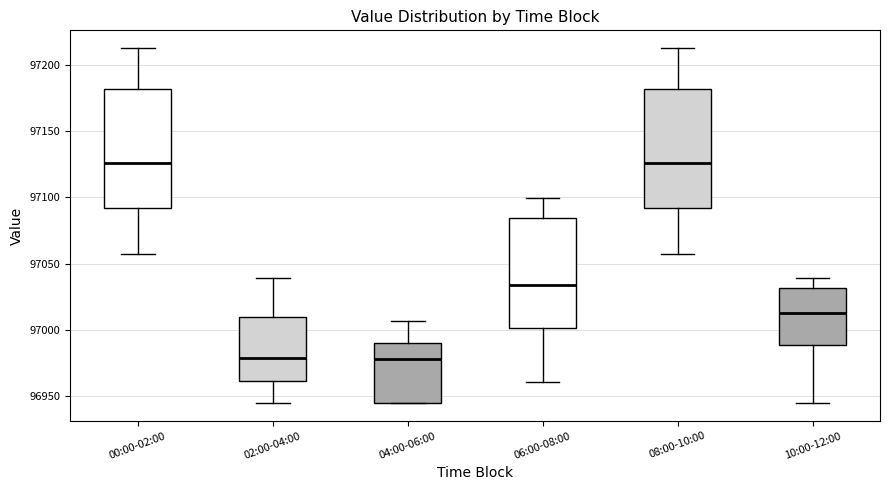

Reading left to right, transcribe this box plot: for each box, give where its median line is, the range the box spans, and where its two whiskers end, as read against the y-axis. The values are not printed on the chart, so give them approximately, as read against the axis.

00:00-02:00: median 97125, box 97090 to 97180, whiskers 97060 to 97215
02:00-04:00: median 96980, box 96960 to 97010, whiskers 96945 to 97040
04:00-06:00: median 96980, box 96945 to 96990, whiskers 96945 to 97005
06:00-08:00: median 97035, box 97000 to 97085, whiskers 96960 to 97100
08:00-10:00: median 97125, box 97090 to 97180, whiskers 97060 to 97215
10:00-12:00: median 97015, box 96990 to 97030, whiskers 96945 to 97040